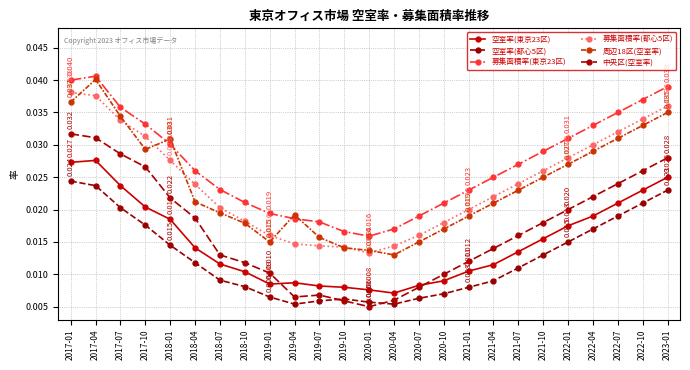

What position from the left is 2022-01?

21